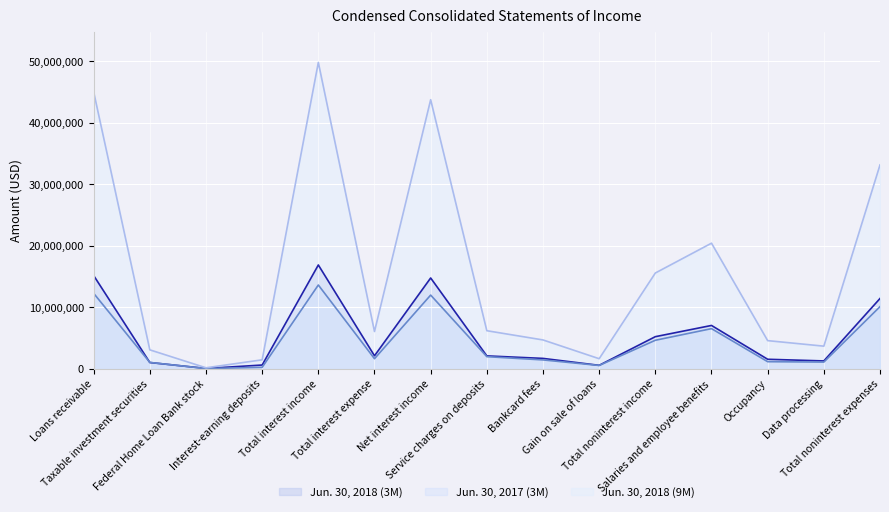

What is the label of the 1st point from the left?

Loans receivable